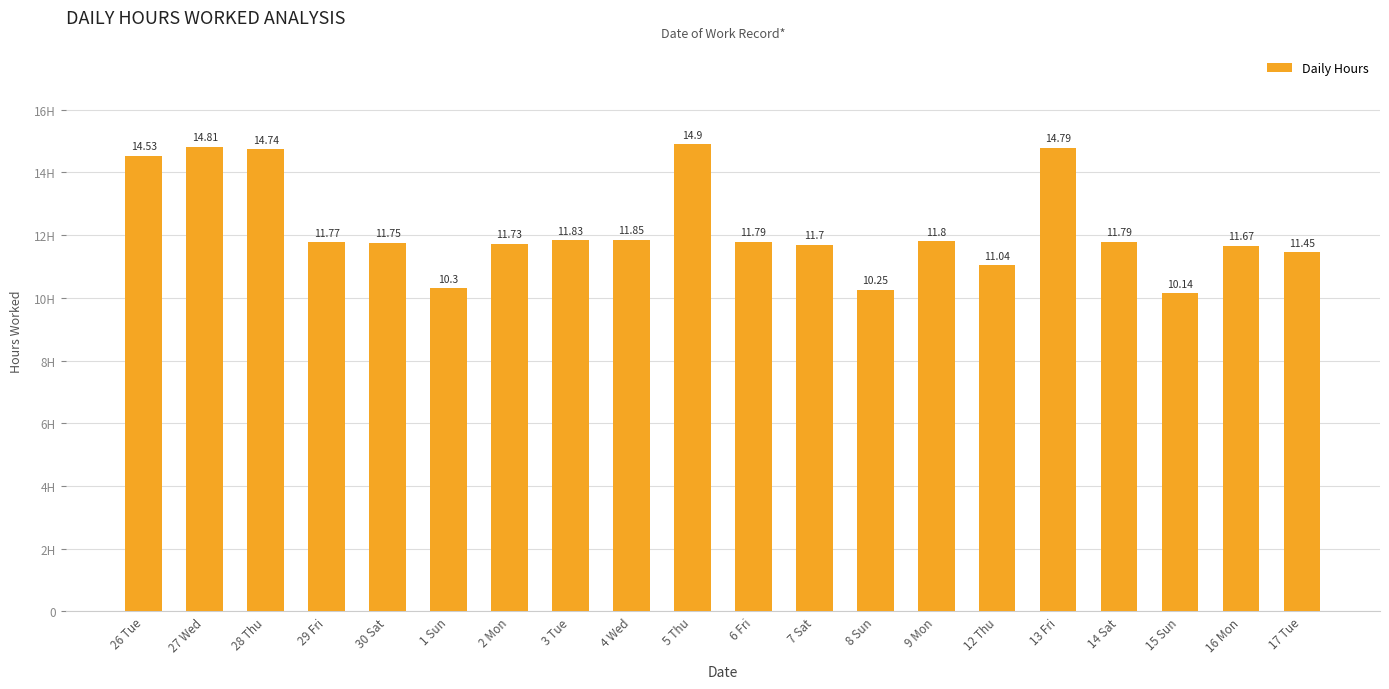

What is the maximum value shown in the chart?

14.9